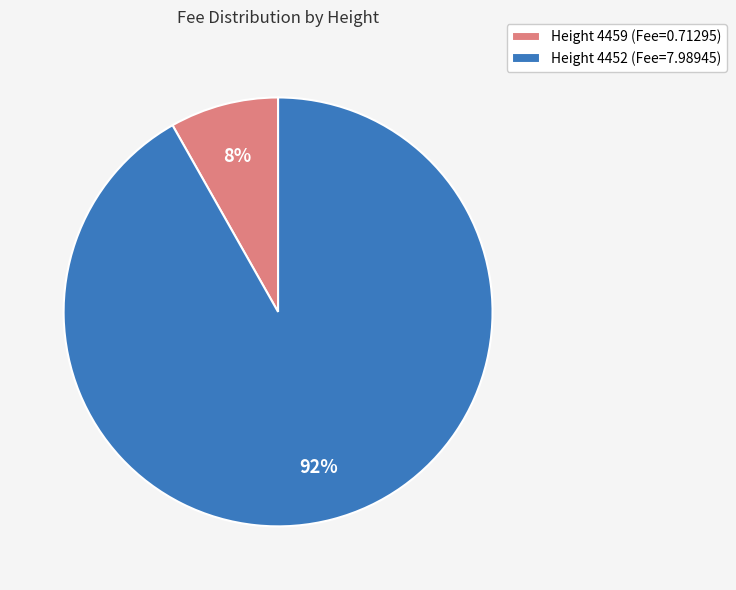

To the nearest percent, what is the average slice percentage?

50%